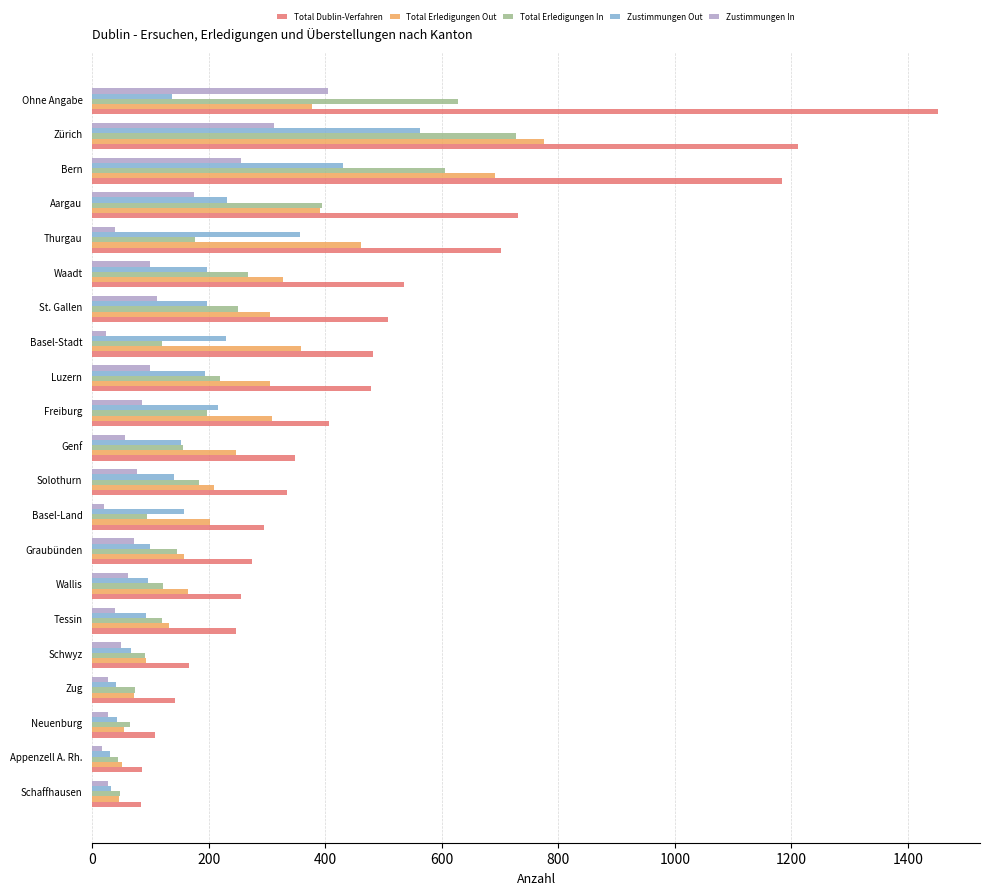

What is the difference between the maximum and second lowest values in the Total Erledigungen In series?

679